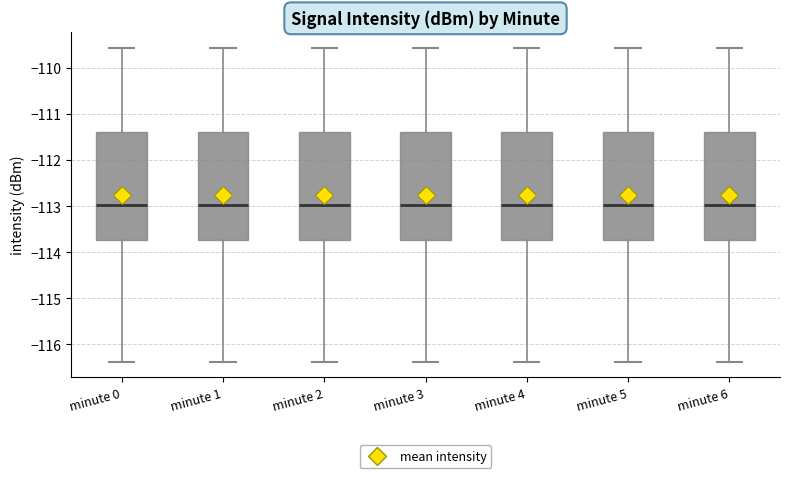

Reading left to right, transcribe this box plot: for each box, give where its median line is, the range the box spans, and where its two whiskers end, as read against the y-axis. The values are not printed on the chart, so give them approximately, as read against the axis.

minute 0: median -113.0, box -113.7 to -111.4, whiskers -116.4 to -109.6
minute 1: median -113.0, box -113.7 to -111.4, whiskers -116.4 to -109.6
minute 2: median -113.0, box -113.7 to -111.4, whiskers -116.4 to -109.6
minute 3: median -113.0, box -113.7 to -111.4, whiskers -116.4 to -109.6
minute 4: median -113.0, box -113.7 to -111.4, whiskers -116.4 to -109.6
minute 5: median -113.0, box -113.7 to -111.4, whiskers -116.4 to -109.6
minute 6: median -113.0, box -113.7 to -111.4, whiskers -116.4 to -109.6